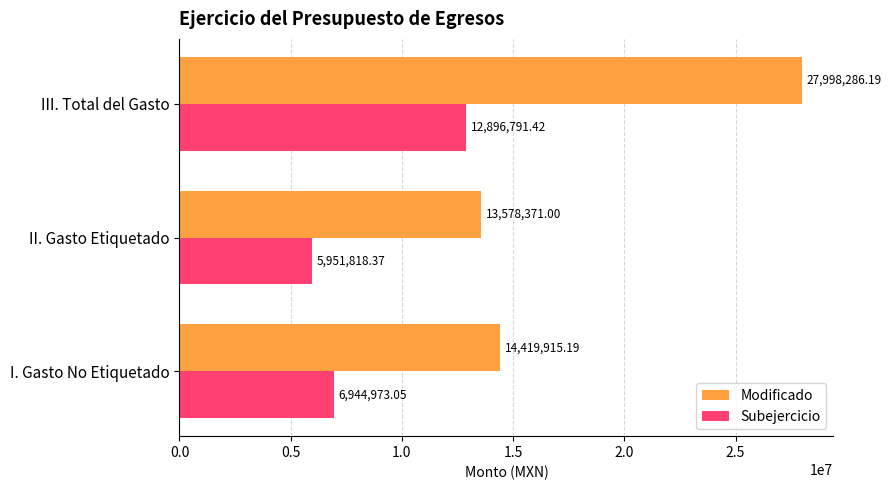

What are all the series names shown in the legend?

Modificado, Subejercicio